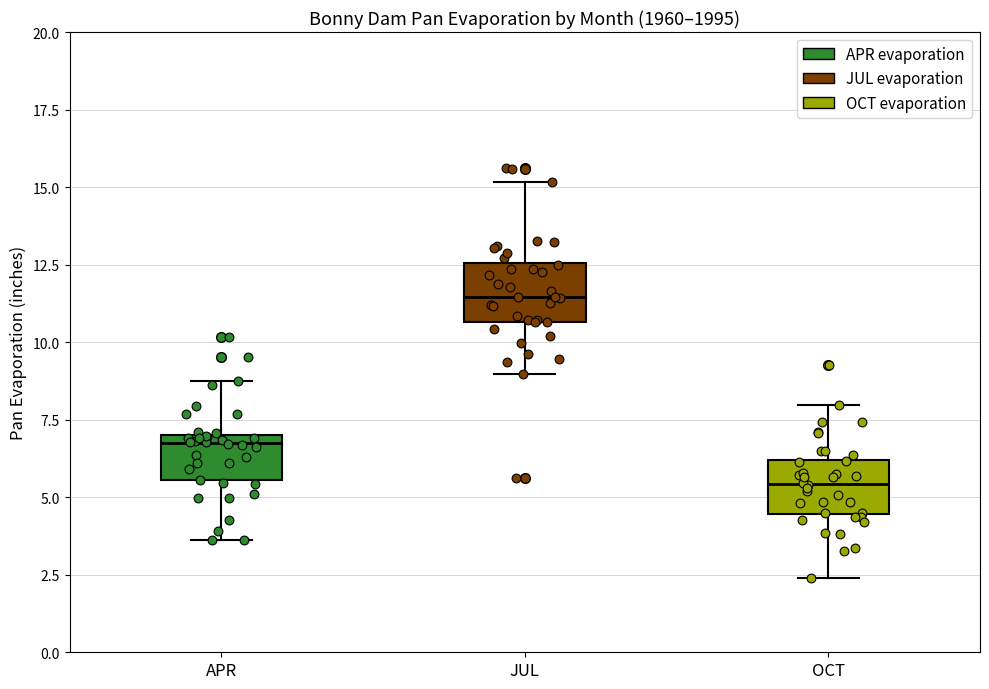

Reading left to right, read every box against the y-axis: the position of its median line, the range the box covers, and the ends of its whiskers. The values are not printed on the chart, so give them approximately, as read against the axis.

APR: median 6.5, box 5.5 to 7.0, whiskers 3.5 to 9.0
JUL: median 11.5, box 10.5 to 12.5, whiskers 9.0 to 15.0
OCT: median 5.5, box 4.5 to 6.0, whiskers 2.5 to 8.0